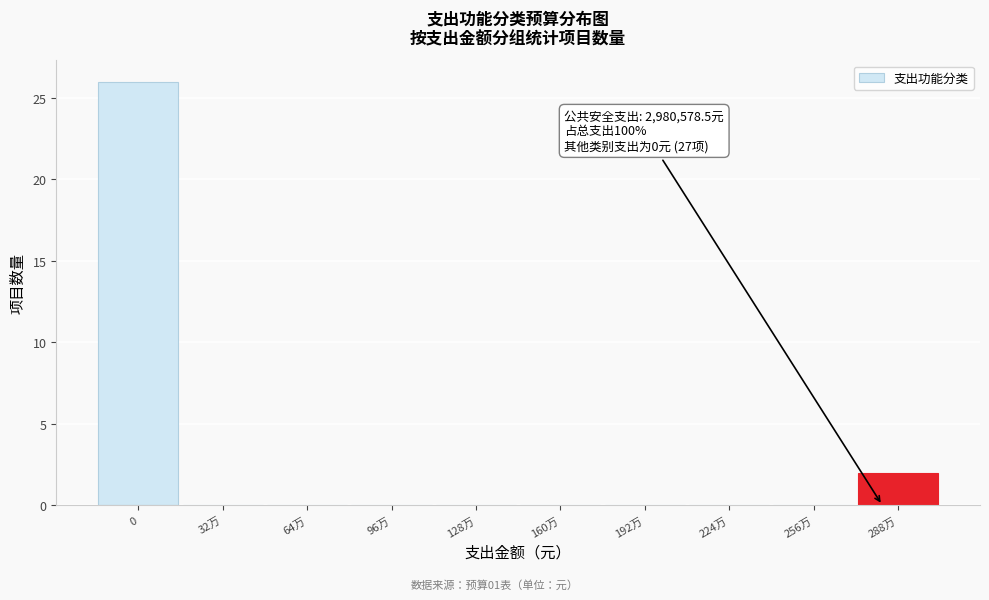

Reading right to left, transcribe all the data shown in this chart.

288万=2	256万=0	224万=0	192万=0	160万=0	128万=0	96万=0	64万=0	32万=0	0=26